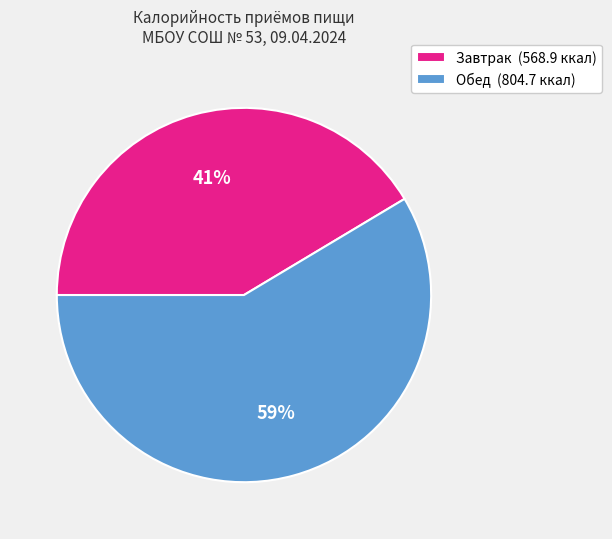

To the nearest percent, what portion does Обед represent?

59%